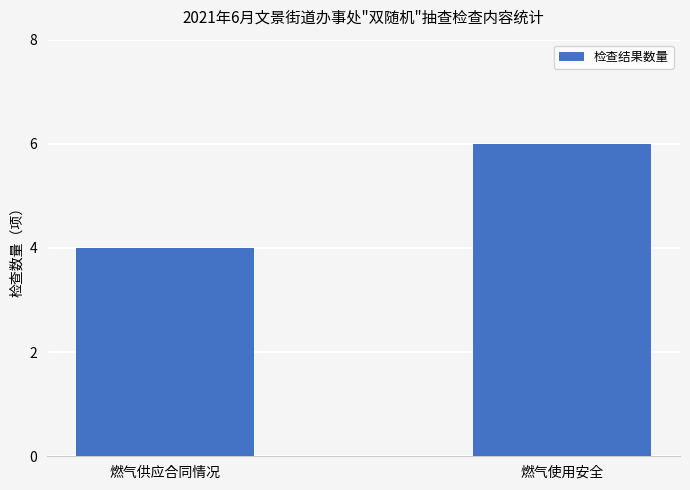

What is the change in value from 燃气供应合同情况 to 燃气使用安全?

+2